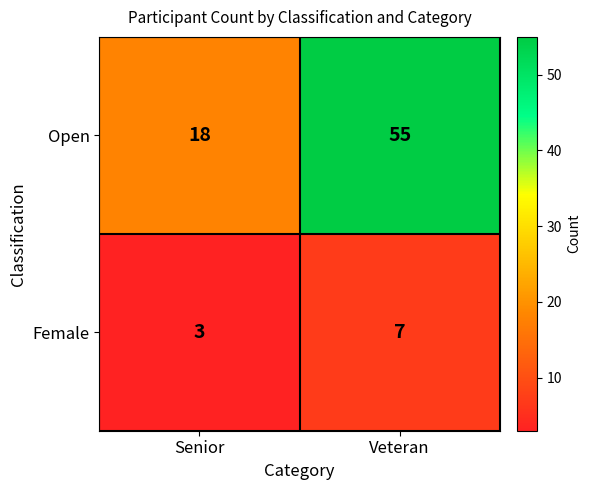

Reading left to right, transcribe all the data shown in this chart.

Open: 18	55
Female: 3	7